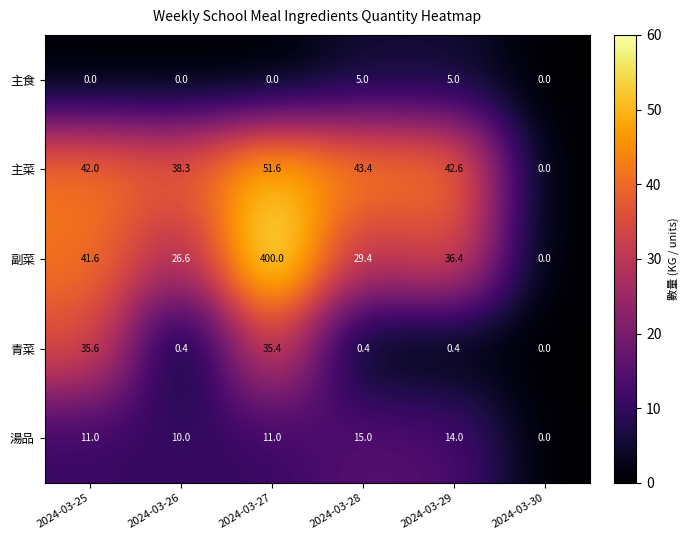

What is the difference between the maximum and minimum values in the 主食 series?

5.0